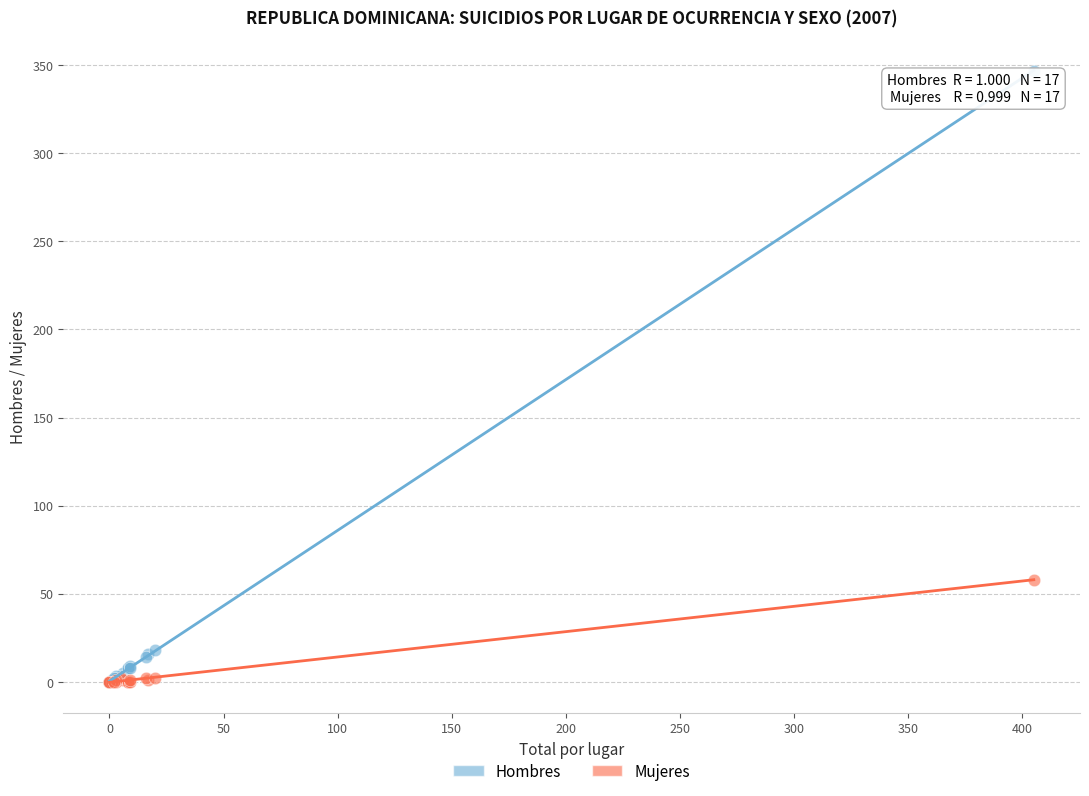

Across all series, what Y value is closest to 173?

58